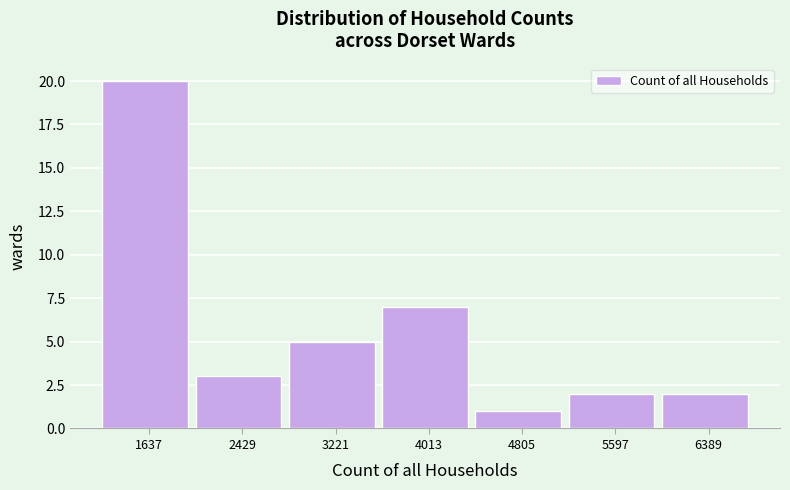

Reading left to right, what are all the values shown in this chart?

1637=20	2429=3	3221=5	4013=7	4805=1	5597=2	6389=2